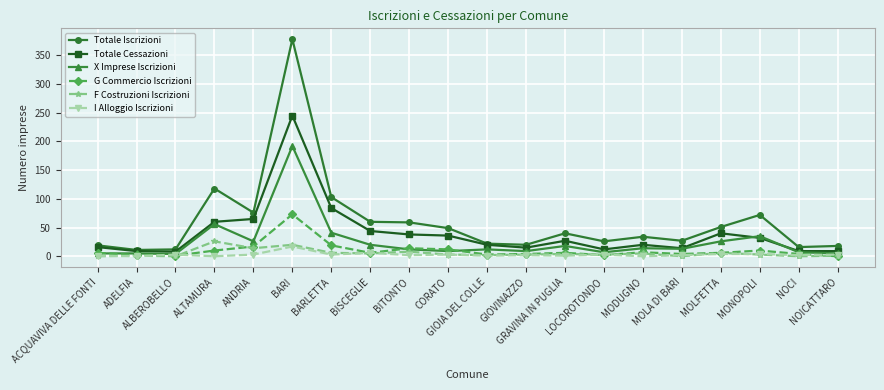

What is the label of the 9th point from the left?

BITONTO